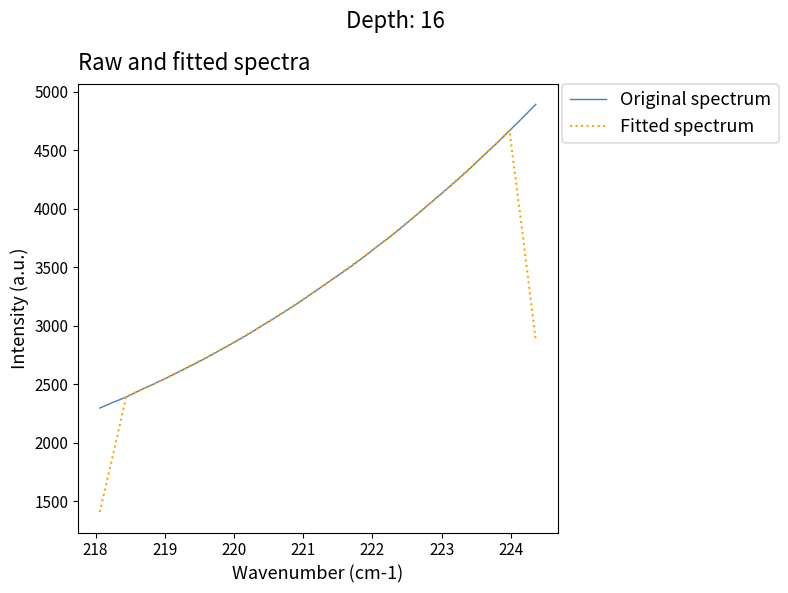

After their last crossing, which series has the higher values: Original spectrum or Fitted spectrum?

Original spectrum